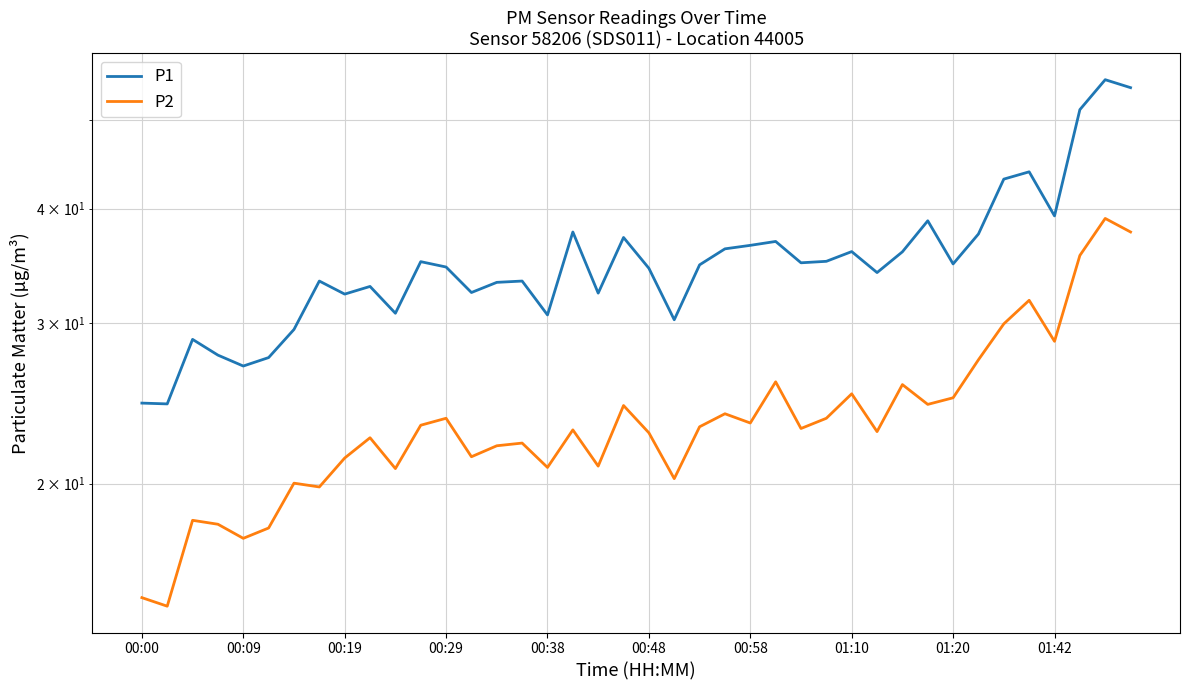

What position from the left is 23?

24